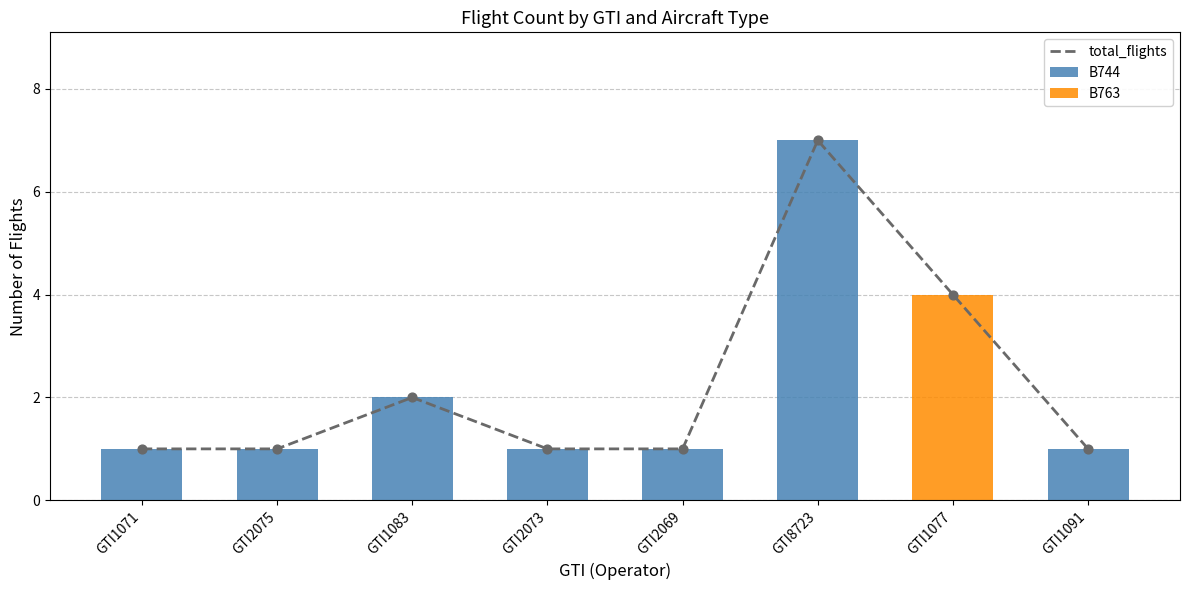

What is the total value across all series at GTI2069?

2